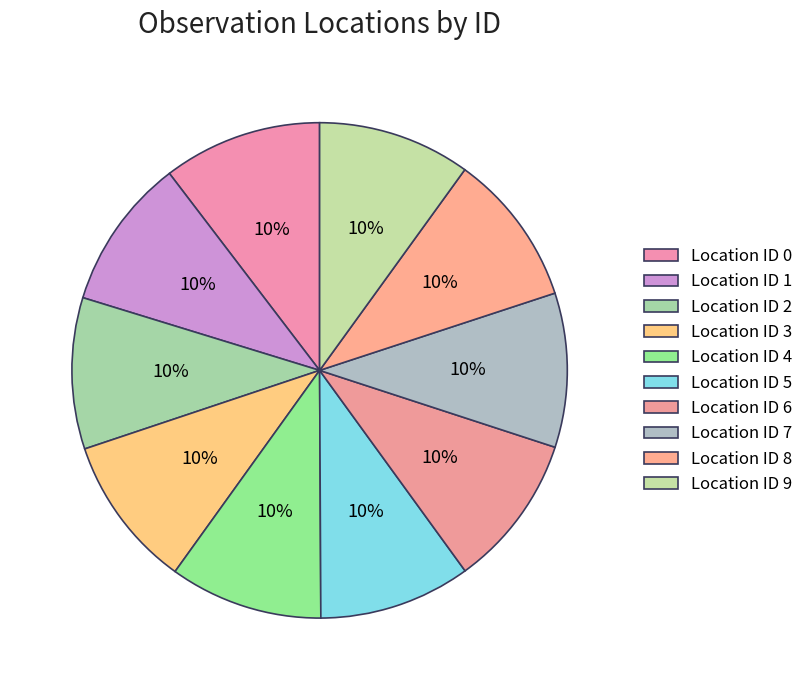

How many slices are in this pie chart?

10